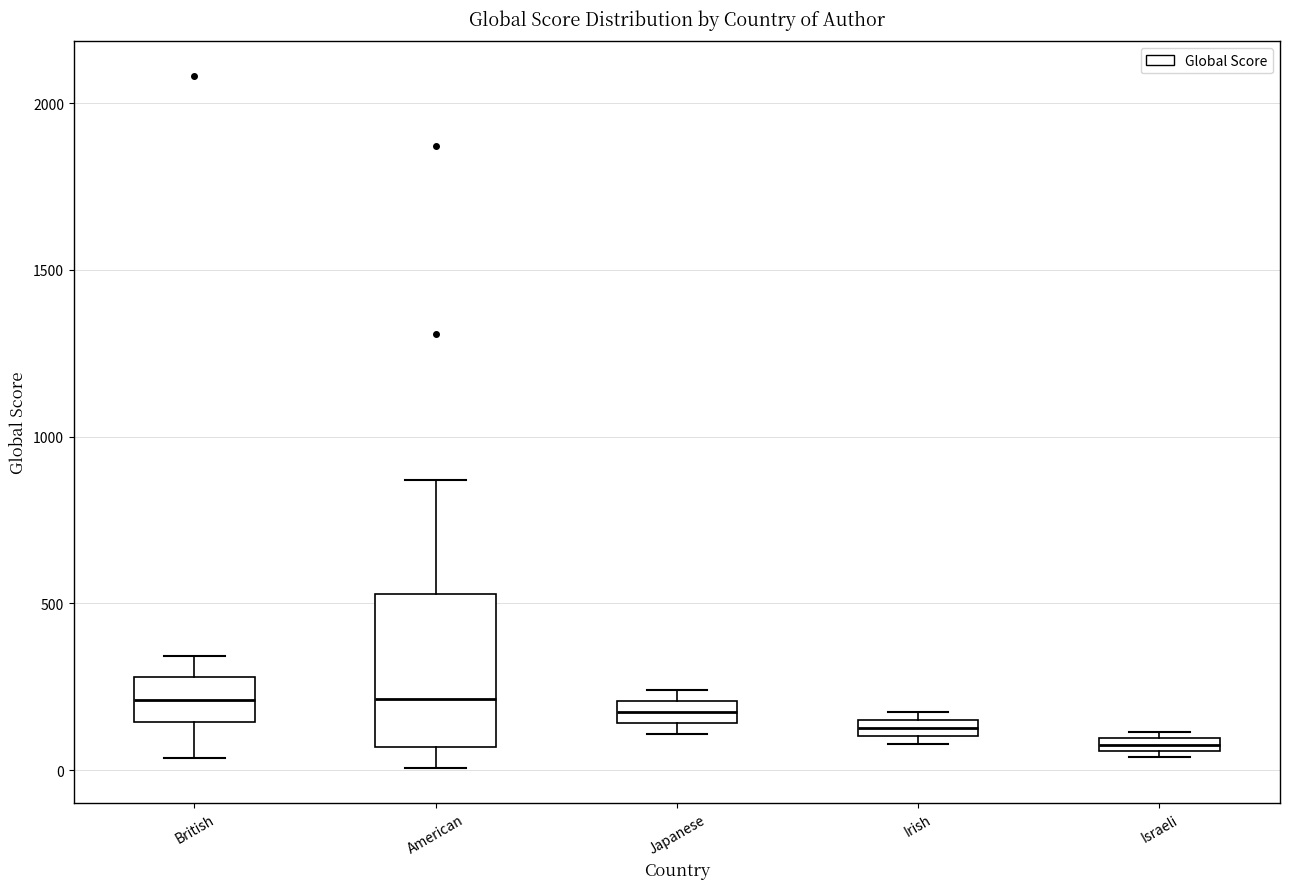

Which box is the tallest, from its lower edge to its upper edge?

American